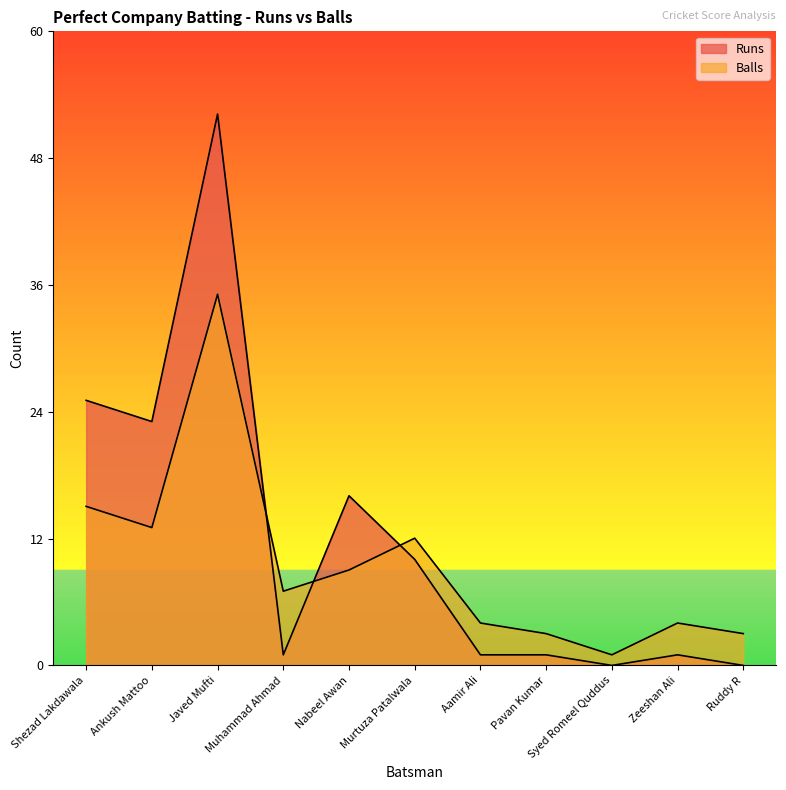

How many data points does each series have?

11